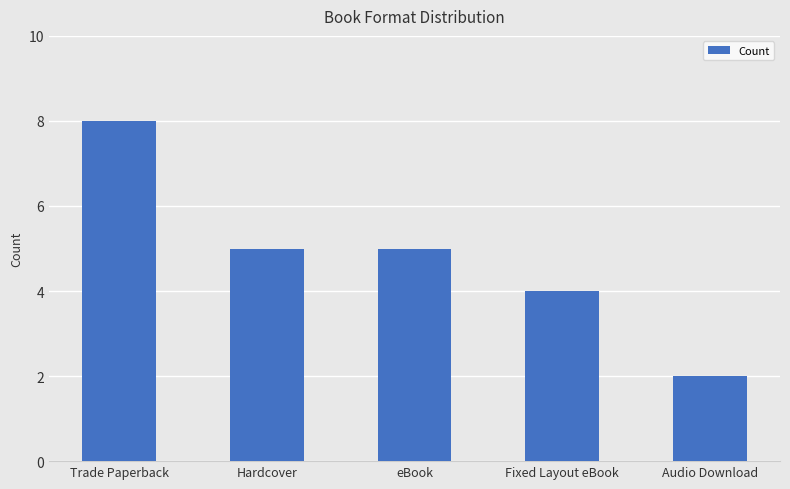

What value does the data have at Trade Paperback?

8